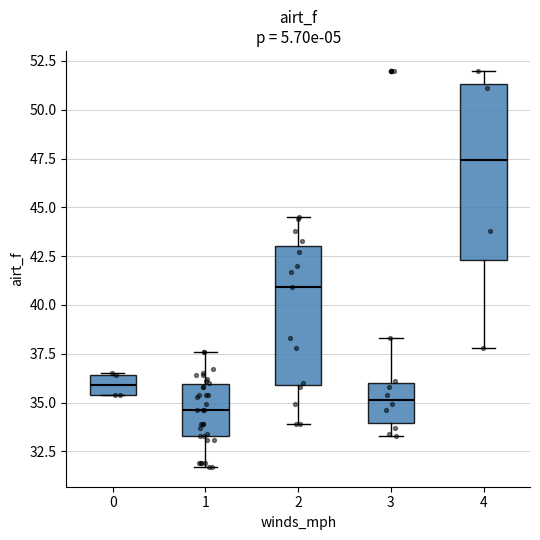

Reading left to right, transcribe this box plot: for each box, give where its median line is, the range the box spans, and where its two whiskers end, as read against the y-axis. The values are not printed on the chart, so give them approximately, as read against the axis.

0: median 36.0, box 35.5 to 36.5, whiskers 35.5 to 36.5
1: median 34.5, box 33.5 to 36.0, whiskers 31.5 to 37.5
2: median 41.0, box 36.0 to 43.0, whiskers 34.0 to 44.5
3: median 35.0, box 34.0 to 36.0, whiskers 33.5 to 38.5
4: median 47.5, box 42.5 to 51.5, whiskers 38.0 to 52.0